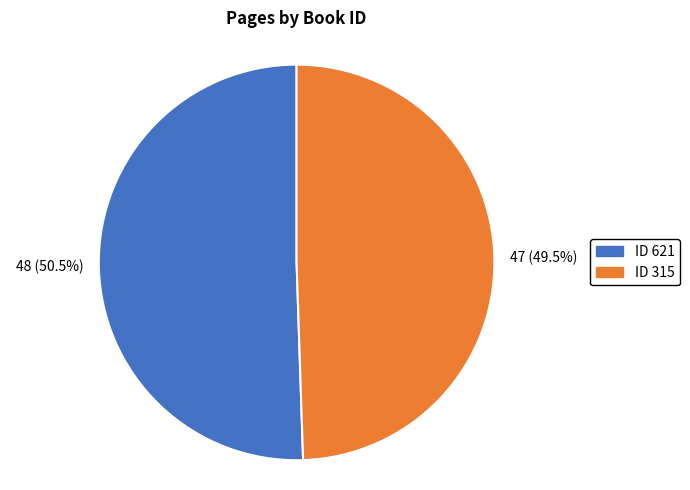

Is there any slice that represents more than half of the pie?

Yes